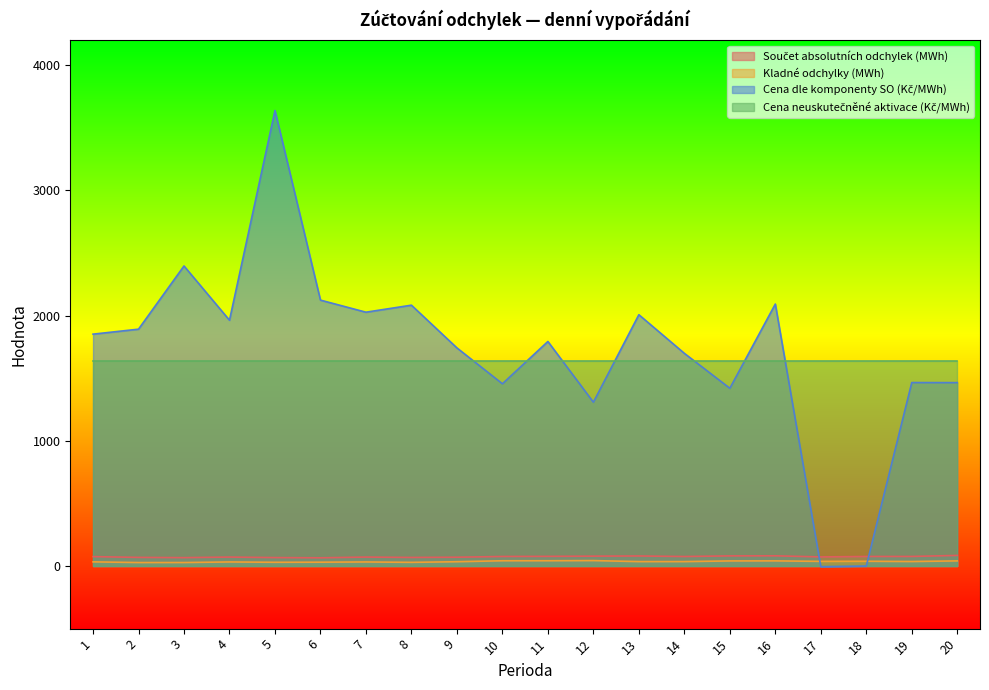

What is the difference between the maximum and minimum values in the Cena dle komponenty SO (Kč/MWh) series?

3644.4